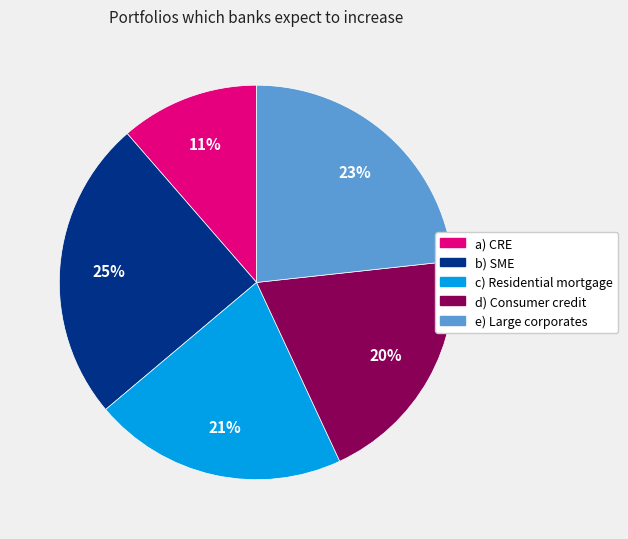

To the nearest percent, what is the average slice percentage?

20%